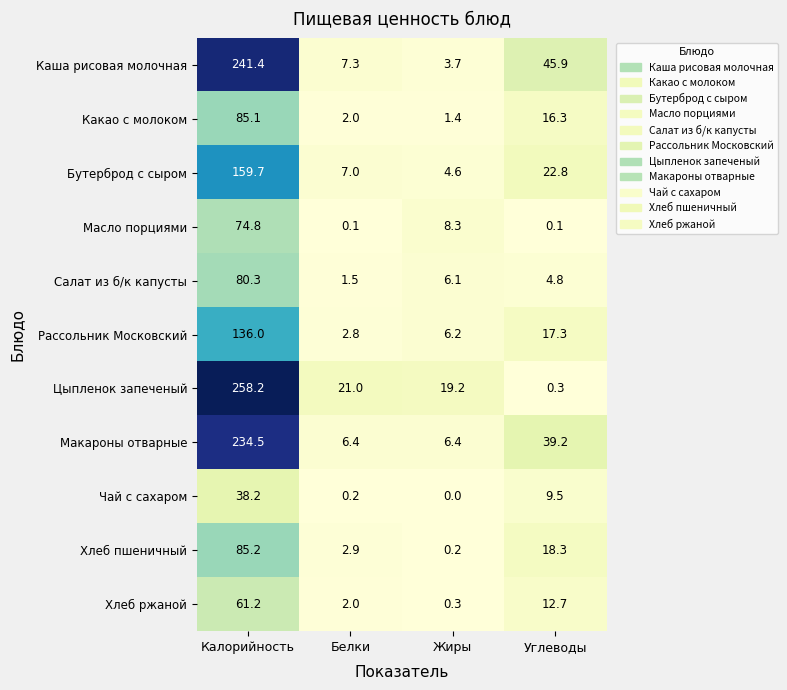

What is the difference between the second highest and minimum values in the Каша рисовая молочная series?

42.2